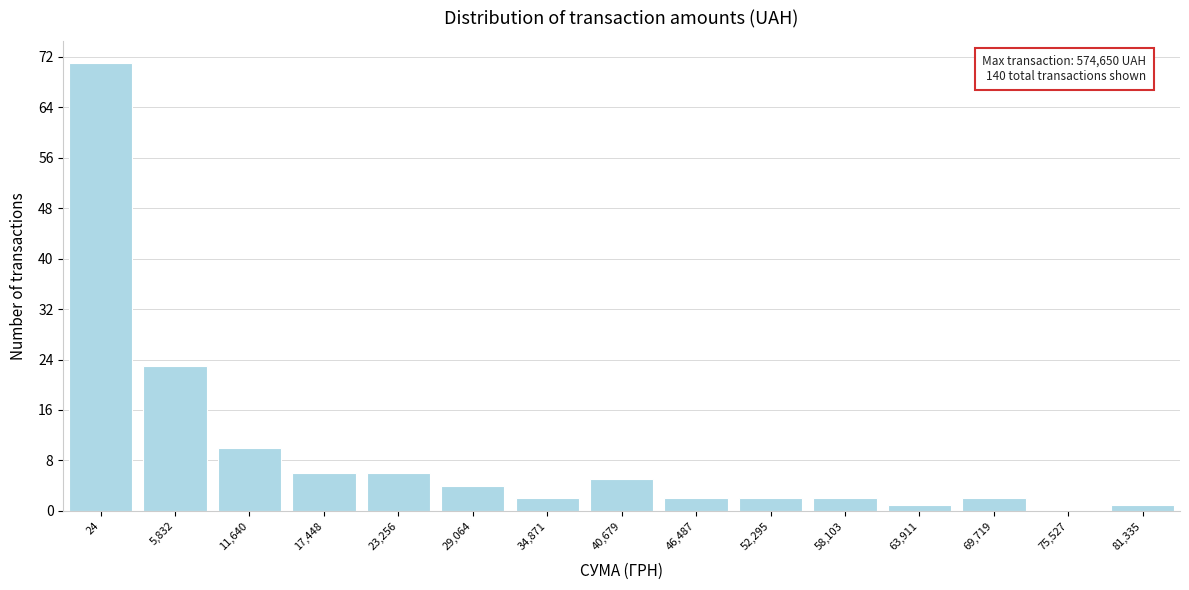

Reading left to right, extract all data points from this chart.

24=71	5,832=23	11,640=10	17,448=6	23,256=6	29,064=4	34,871=2	40,679=5	46,487=2	52,295=2	58,103=2	63,911=1	69,719=2	75,527=0	81,335=1